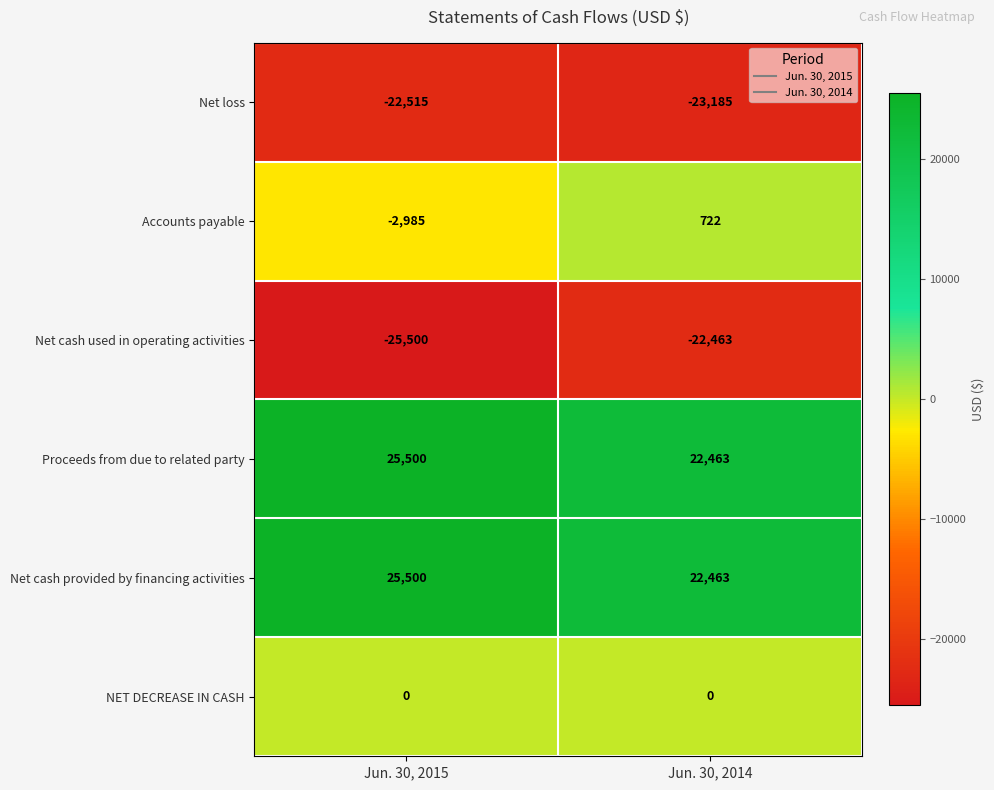

Rank the categories by Net loss value from lowest to highest.

Jun. 30, 2014, Jun. 30, 2015